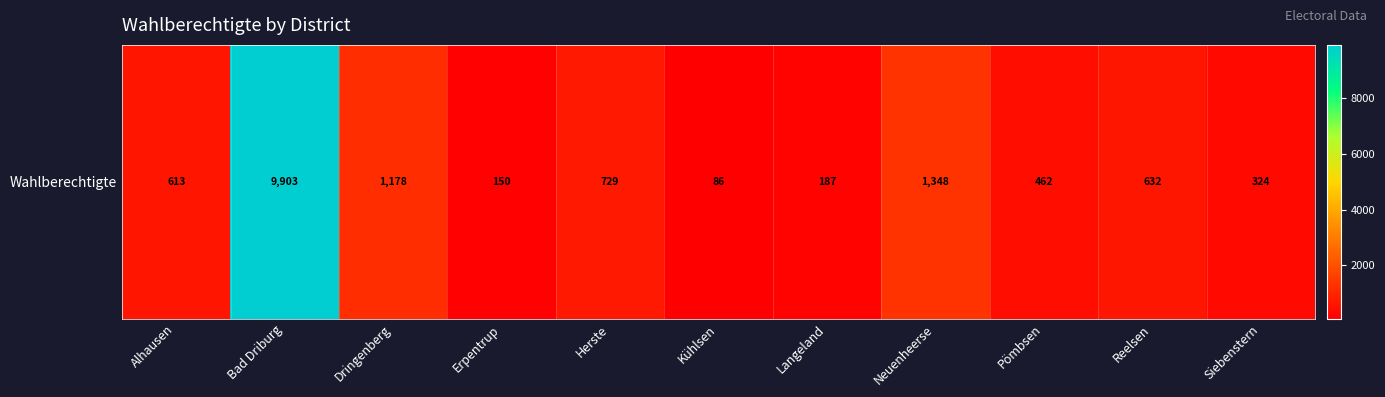

At which label is the value closest to 4994?

Neuenheerse